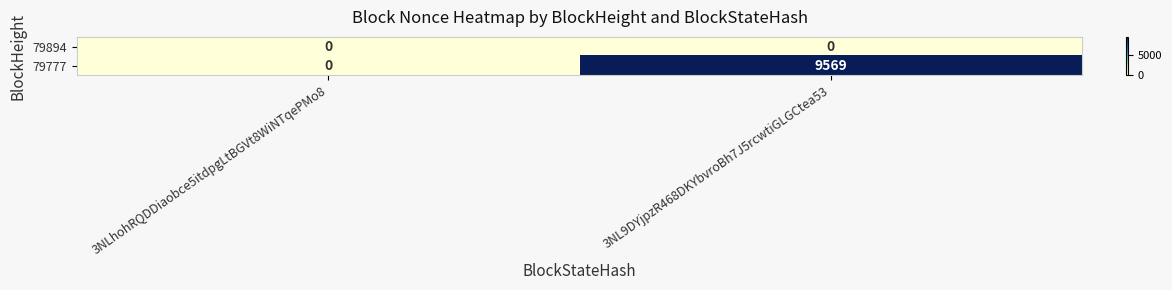

Rank the series at 3NL9DYjpzR468DKYbvroBh7J5rcwtiGLGCtea53 from highest to lowest value.

79777, 79894